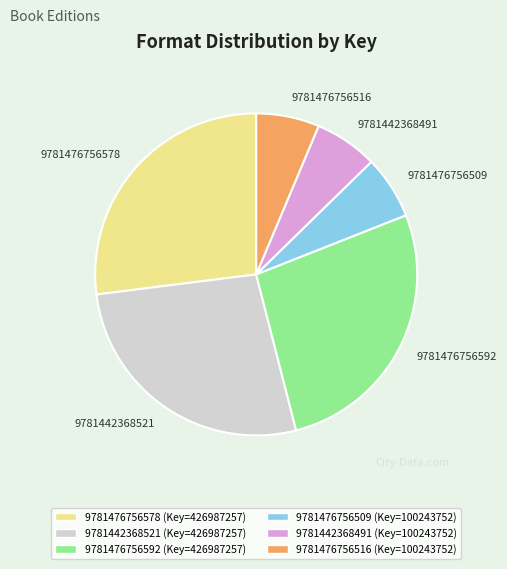

Is the sum of 9781476756516 and 9781476756509 greater than half?

No